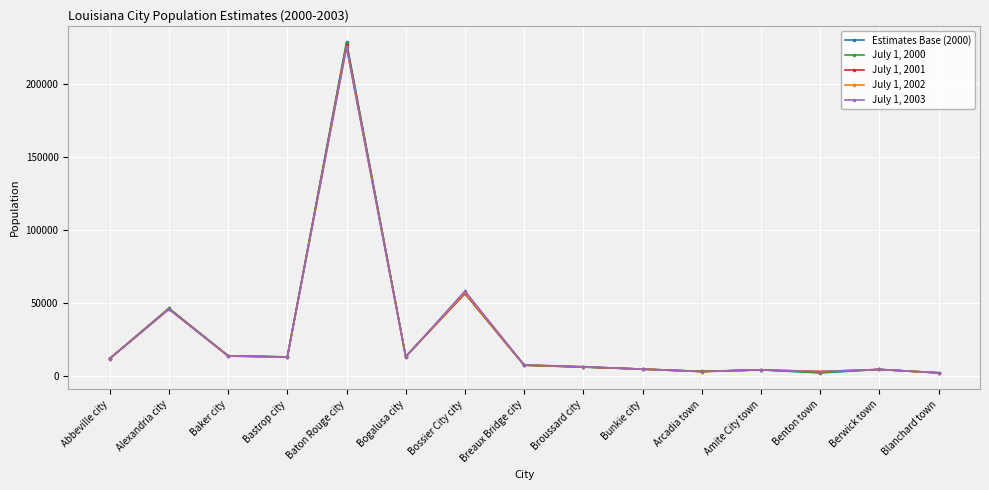

The July 1, 2003 series shows 13552 at Baker city. True or false?

True